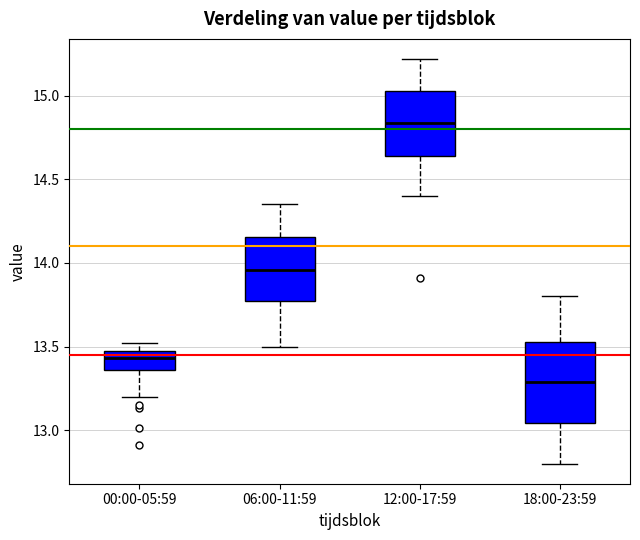

Comparing the boxes themselves (not the whiskers), which one is the tallest?

18:00-23:59